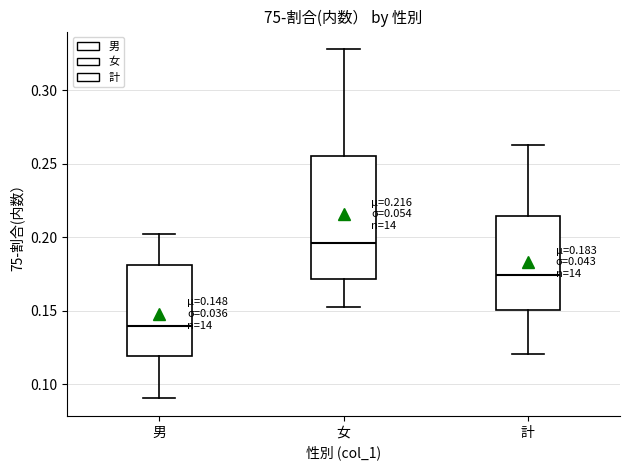

Which box has the lowest median line?

男